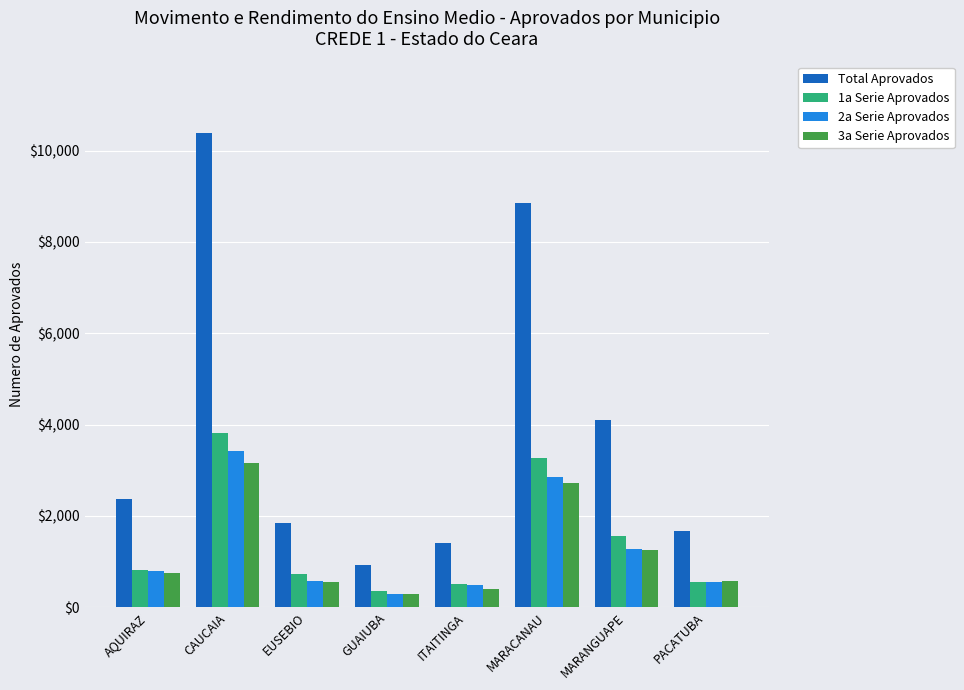

What is the value of the 3a Serie Aprovados bar at the 3rd from the left?

544